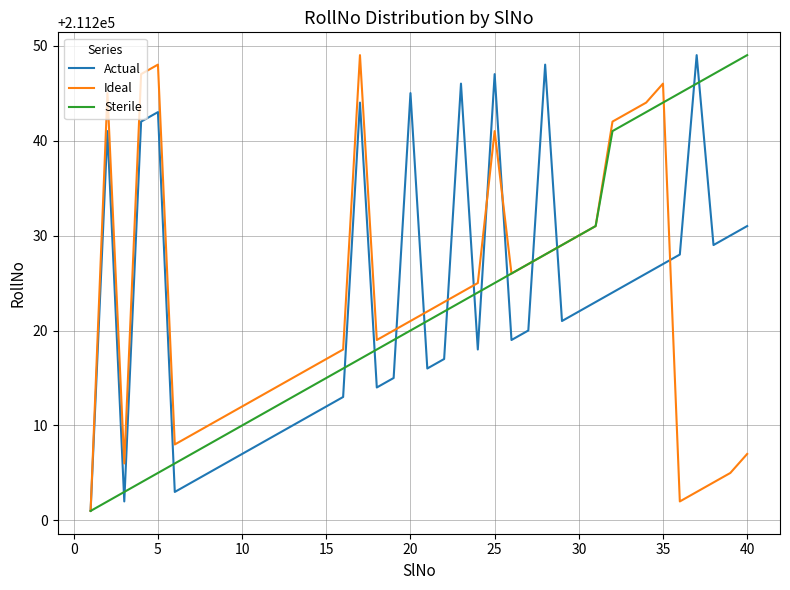

At how many categories does at least one series exceed 211207?

38